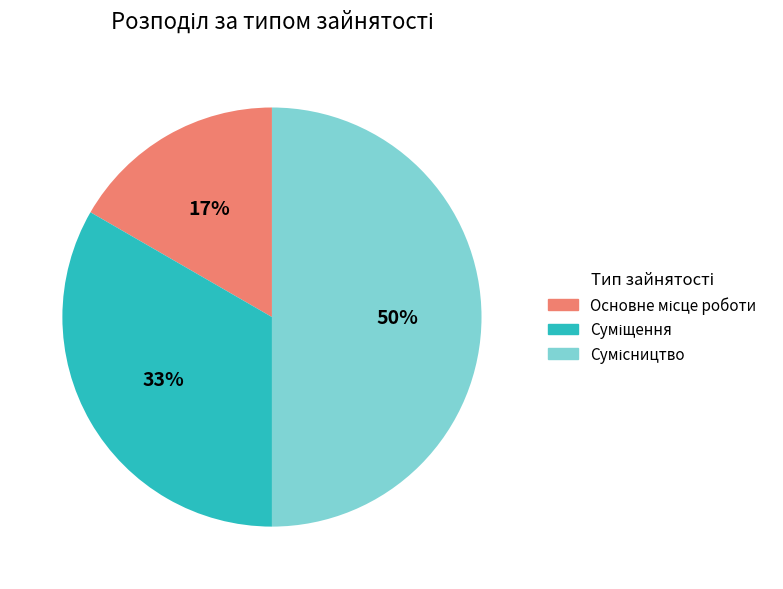

To the nearest percent, what is the average slice percentage?

33%